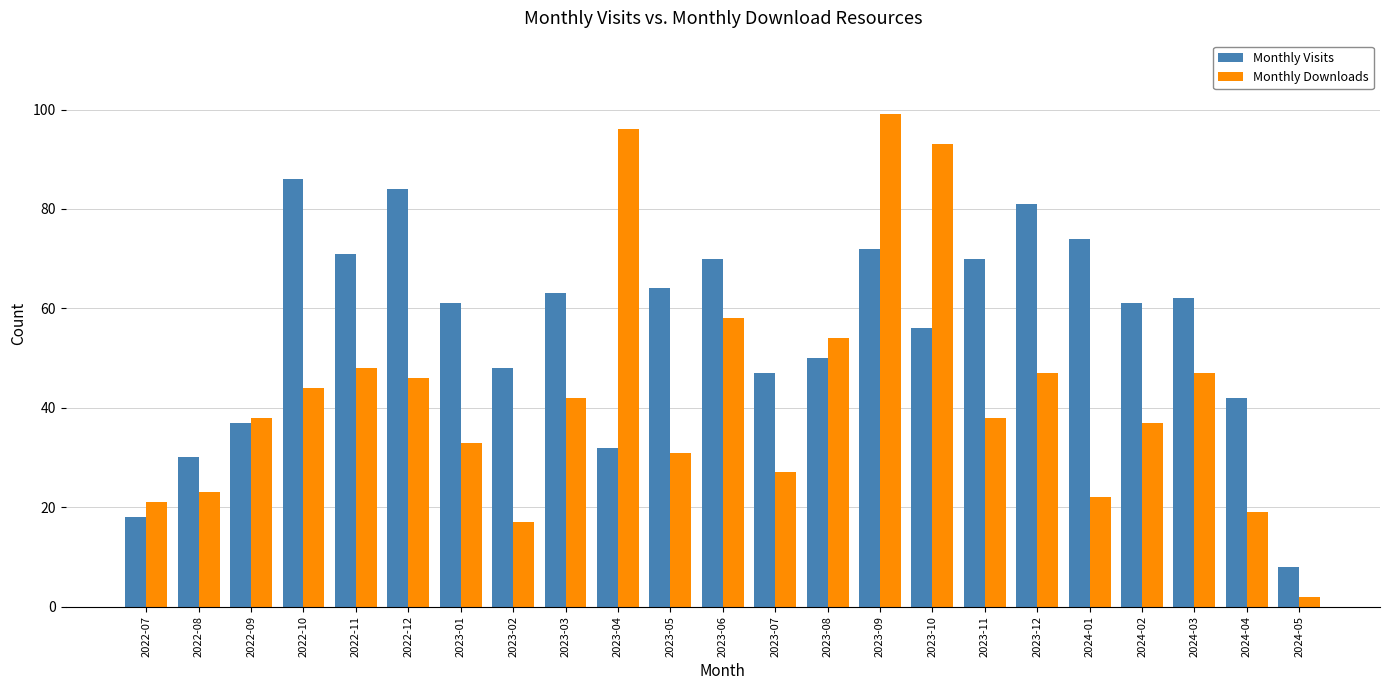

Is the value of Monthly Visits at 2023-01 greater than the value of Monthly Downloads at 2022-07?

Yes